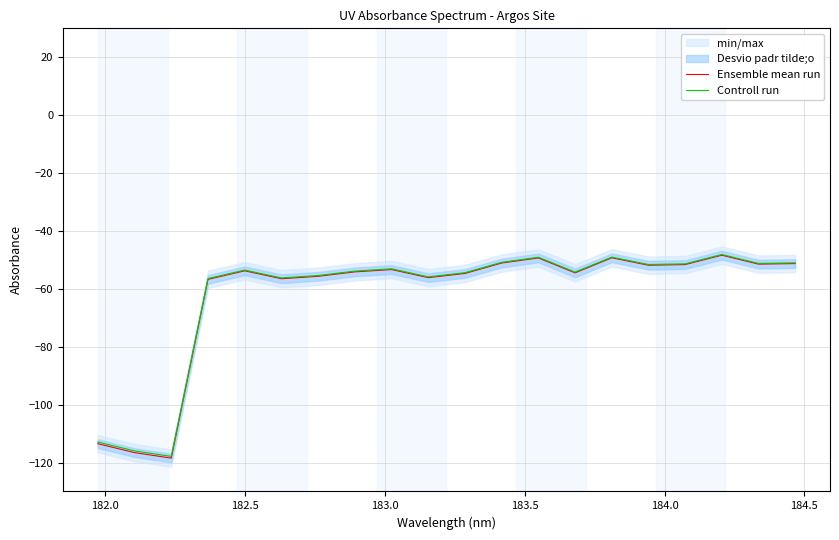

The Controll run series shows -37.8 at 183.0. True or false?

False